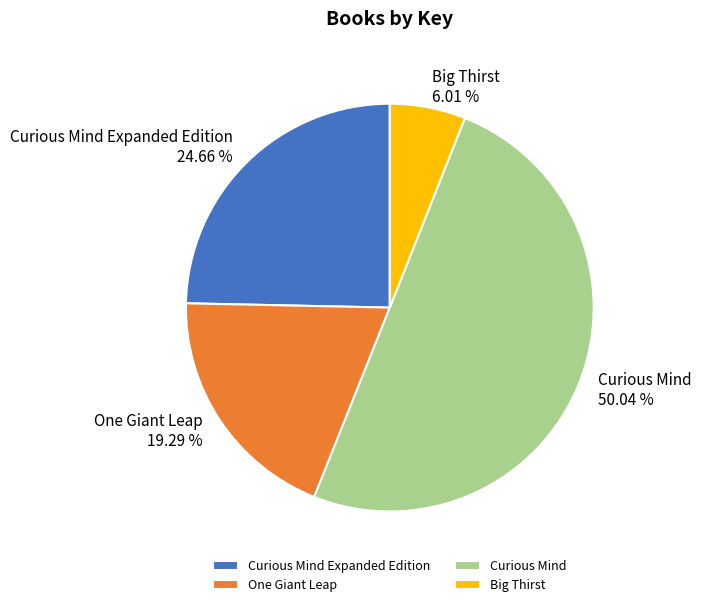

How many segments does this pie chart have?

4